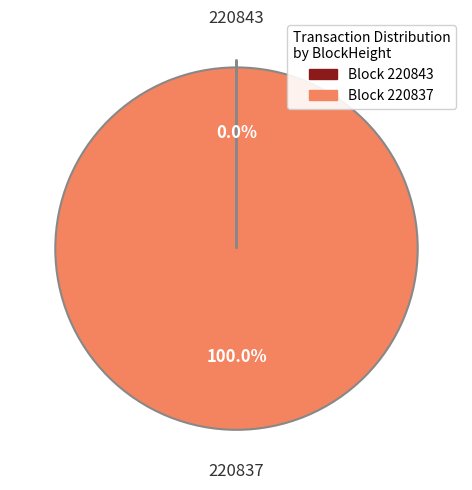

What is the largest slice in the pie chart?

Block 220837